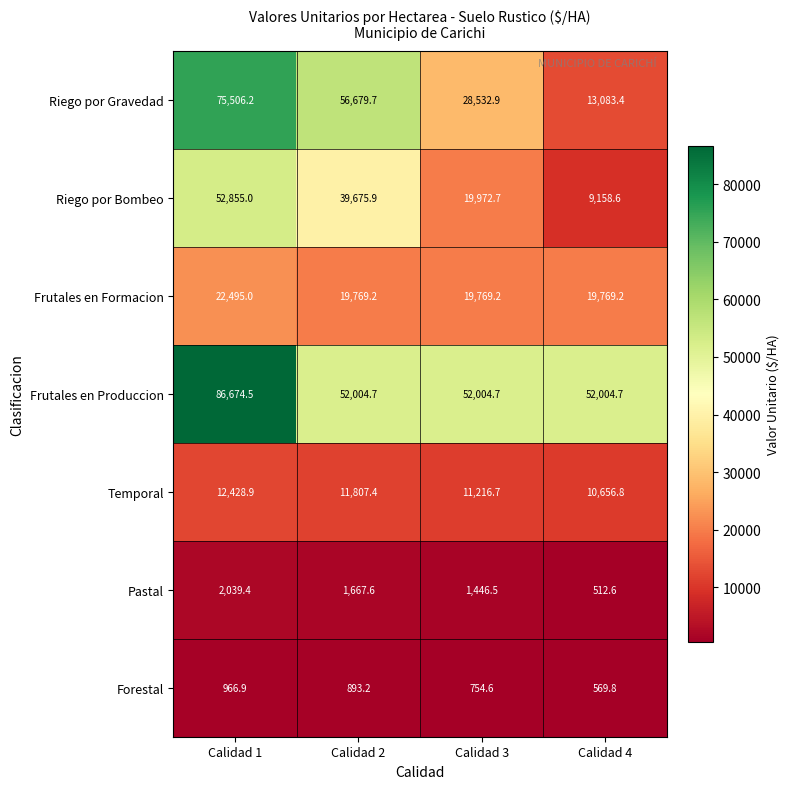

Read the Temporal value at Calidad 1.

12428.9